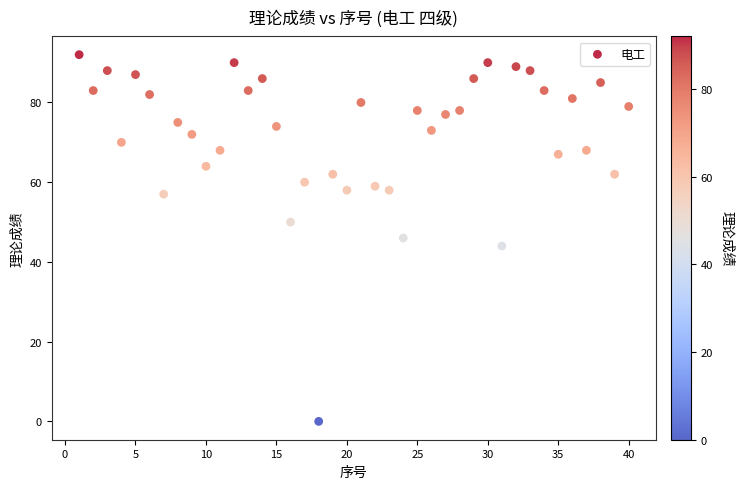

What is the range of Y values (max minus min)?

92